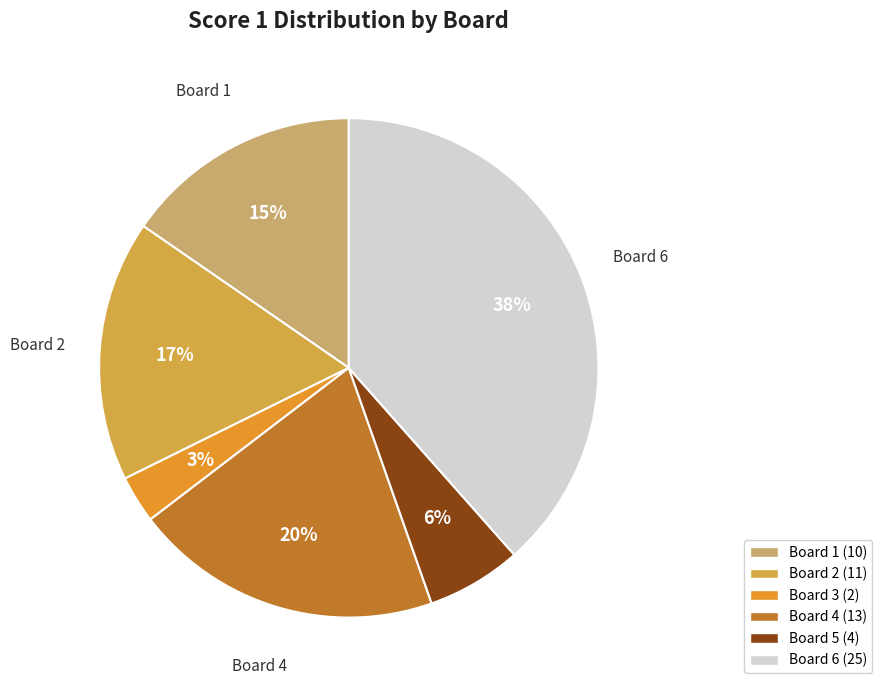

How many segments does this pie chart have?

6